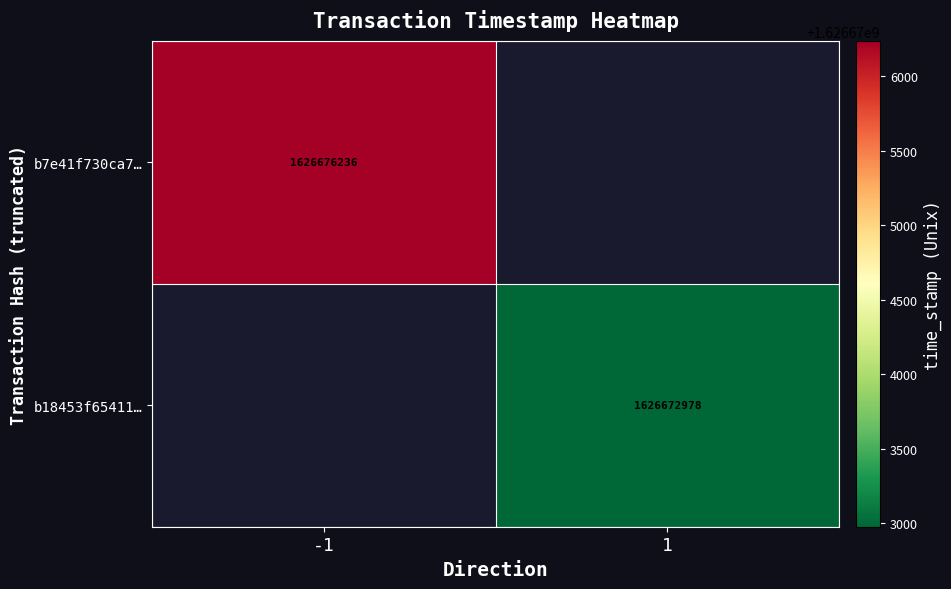

How many distinct data groups are displayed?

2